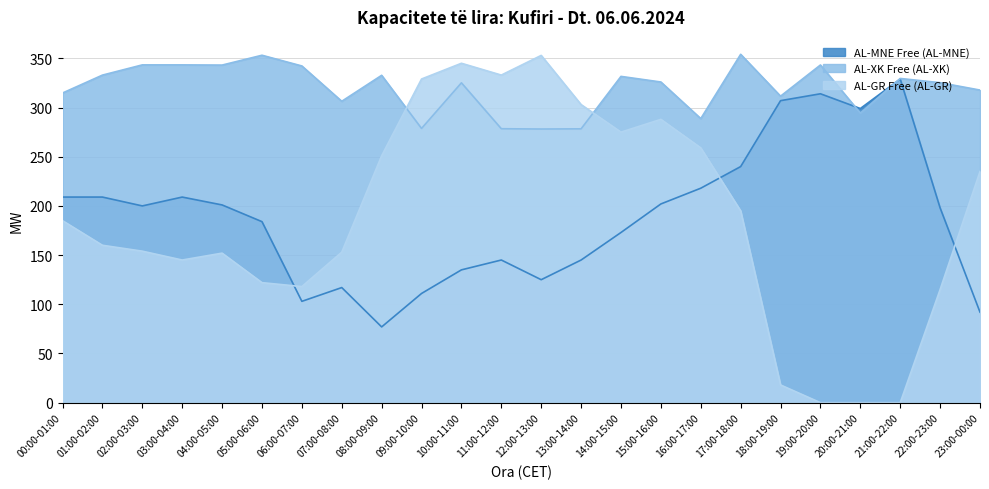

Reading right to left, transcribe all the data shown in this chart.

AL-MNE Free (AL-MNE): 23:00-00:00=92.0	22:00-23:00=198.0	21:00-22:00=329.0	20:00-21:00=299.0	19:00-20:00=314.0	18:00-19:00=307.0	17:00-18:00=240.0	16:00-17:00=218.0	15:00-16:00=202.0	14:00-15:00=173.0	13:00-14:00=145.0	12:00-13:00=125.0	11:00-12:00=145.0	10:00-11:00=135.0	09:00-10:00=111.0	08:00-09:00=77.0	07:00-08:00=117.0	06:00-07:00=103.0	05:00-06:00=184.0	04:00-05:00=201.0	03:00-04:00=209.0	02:00-03:00=200.0	01:00-02:00=209.0	00:00-01:00=209.0
AL-XK Free (AL-XK): 23:00-00:00=317.8	22:00-23:00=325.3	21:00-22:00=329.6	20:00-21:00=294.4	19:00-20:00=343.3	18:00-19:00=311.6	17:00-18:00=354.1	16:00-17:00=288.8	15:00-16:00=326.0	14:00-15:00=331.7	13:00-14:00=278.4	12:00-13:00=278.2	11:00-12:00=278.5	10:00-11:00=325.1	09:00-10:00=278.8	08:00-09:00=332.8	07:00-08:00=306.4	06:00-07:00=342.3	05:00-06:00=353.2	04:00-05:00=343.2	03:00-04:00=343.4	02:00-03:00=343.4	01:00-02:00=333.0	00:00-01:00=314.8
AL-GR Free (AL-GR): 23:00-00:00=235.0	22:00-23:00=115.0	21:00-22:00=0.0	20:00-21:00=0.0	19:00-20:00=0.0	18:00-19:00=18.0	17:00-18:00=195.0	16:00-17:00=259.0	15:00-16:00=288.0	14:00-15:00=275.0	13:00-14:00=303.0	12:00-13:00=353.0	11:00-12:00=333.0	10:00-11:00=345.0	09:00-10:00=329.0	08:00-09:00=251.0	07:00-08:00=153.0	06:00-07:00=118.0	05:00-06:00=122.0	04:00-05:00=152.0	03:00-04:00=145.0	02:00-03:00=154.0	01:00-02:00=160.0	00:00-01:00=185.0